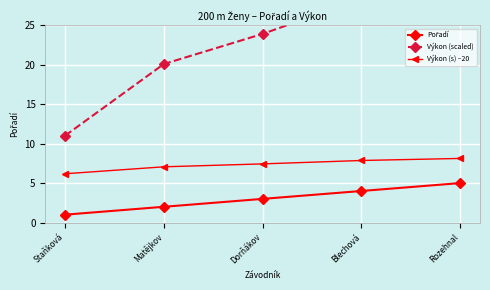

The value of Pořadí at Matějkov is 3.2. True or false?

False